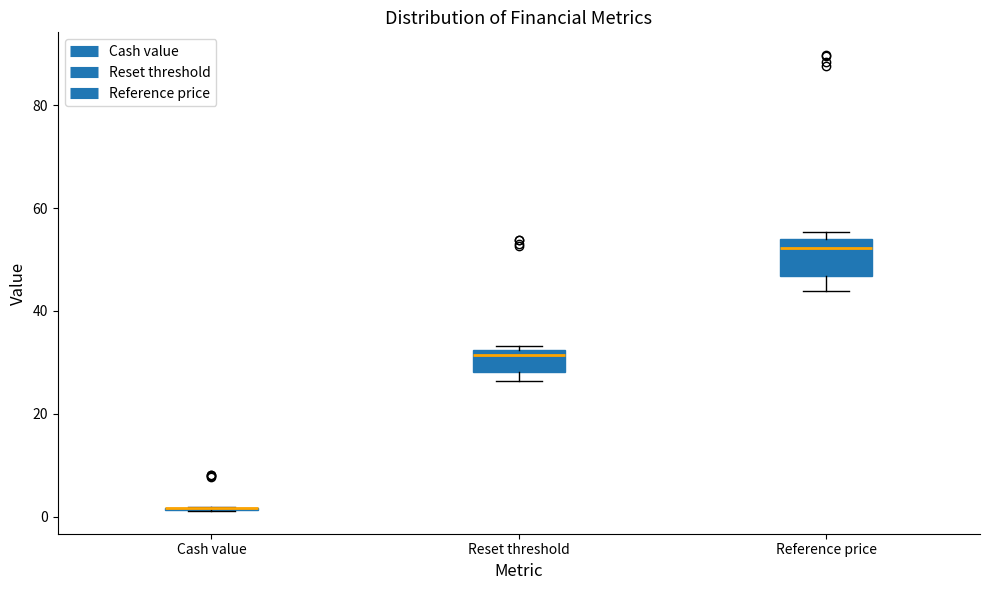

Reading left to right, read every box against the y-axis: the position of its median line, the range the box covers, and the ends of its whiskers. The values are not printed on the chart, so give them approximately, as read against the axis.

Cash value: box collapsed to a line at 2, whiskers 2 to 2
Reset threshold: median 32 (just below the box's upper edge), box 28 to 32, whiskers 26 to 34
Reference price: median 52, box 46 to 54, whiskers 44 to 56